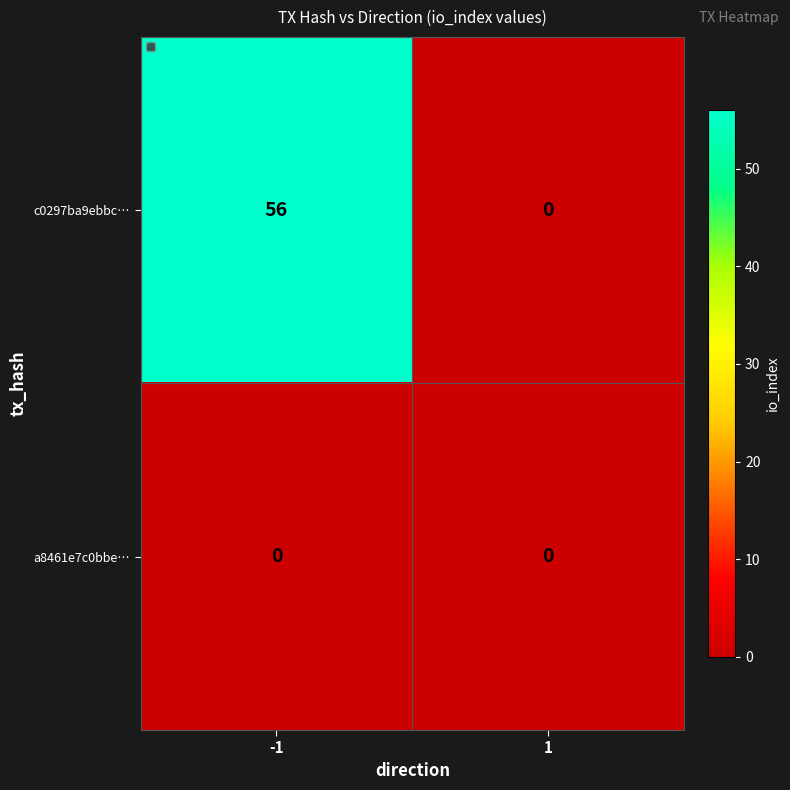

At which category is the sum across all series the highest?

-1